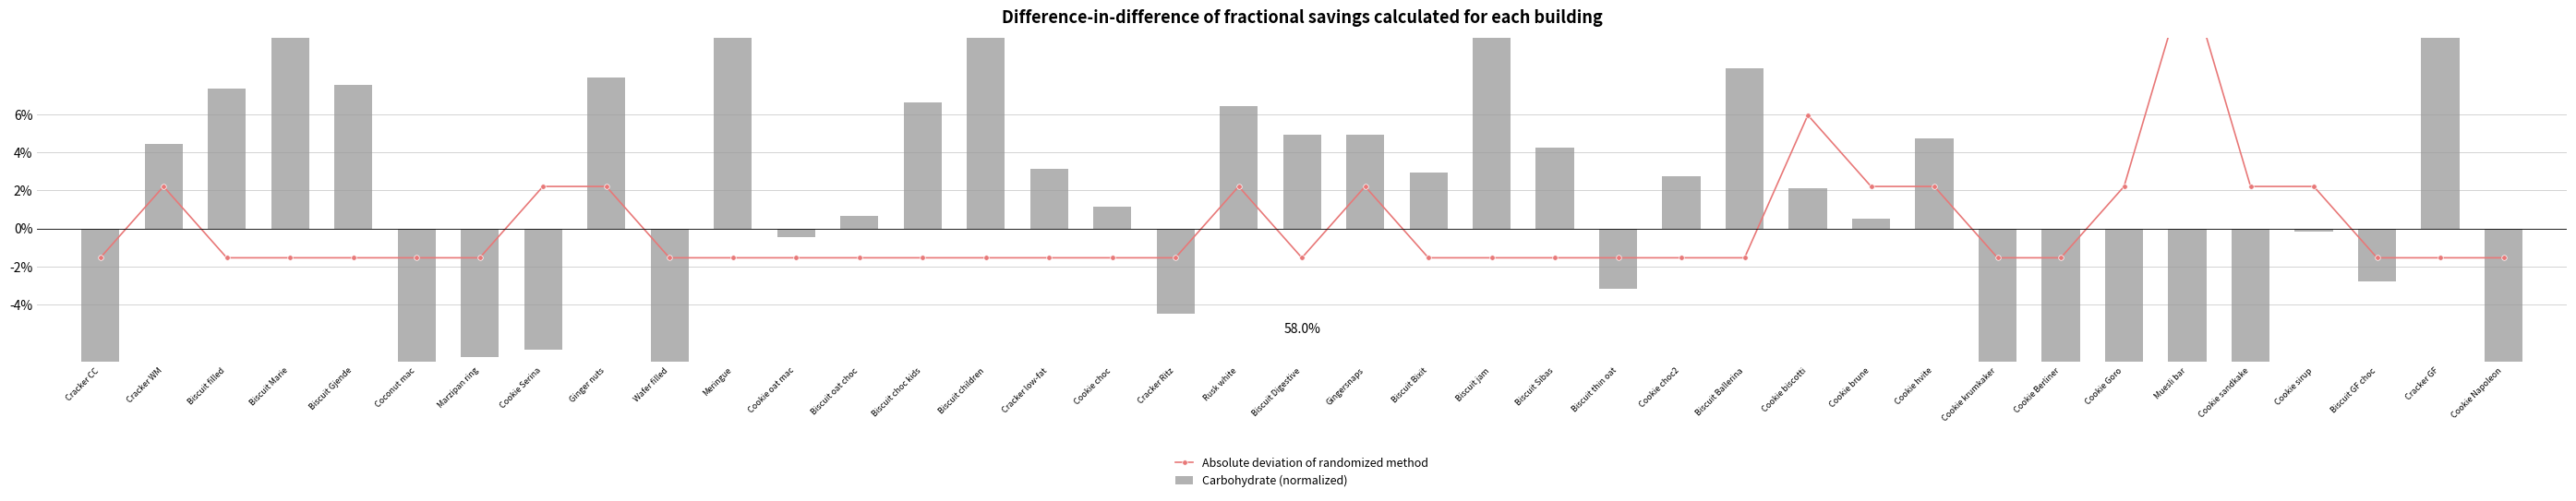

How many negative values does the Absolute deviation of randomized method series have?

27